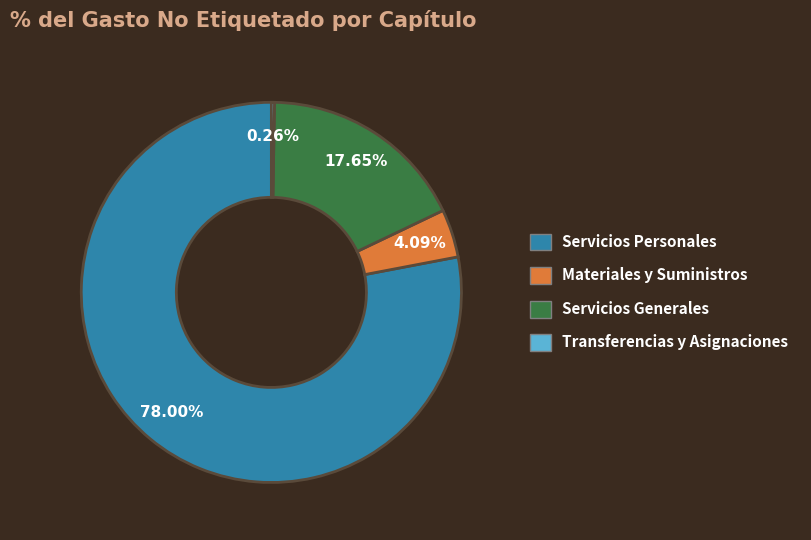

Which category accounts for the majority?

Servicios Personales